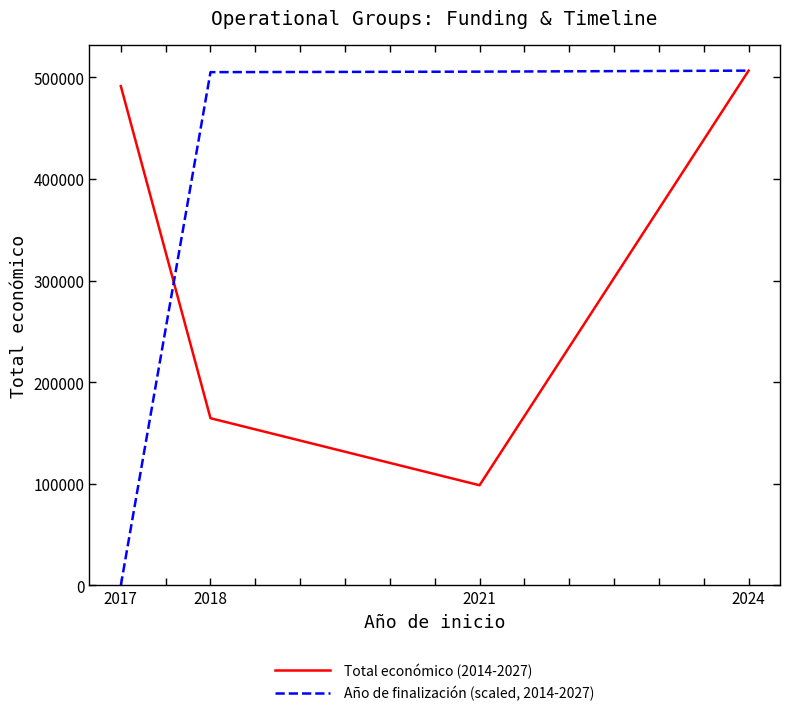

What is the sum of the Año de finalización (scaled, 2014-2027) values at 2018 and 2021?

1010906.2